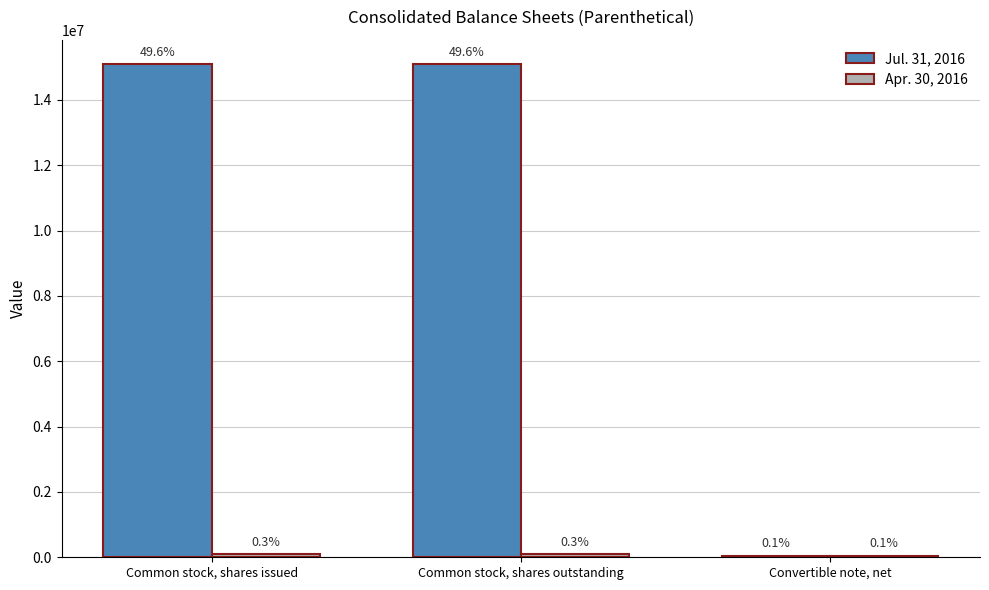

Are the bars horizontal?

No